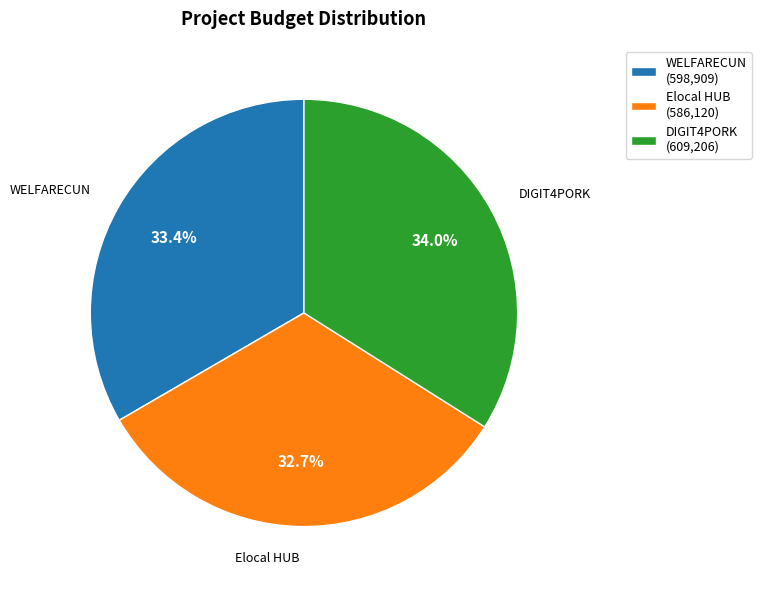

Which has a higher value, Elocal HUB or WELFARECUN?

WELFARECUN